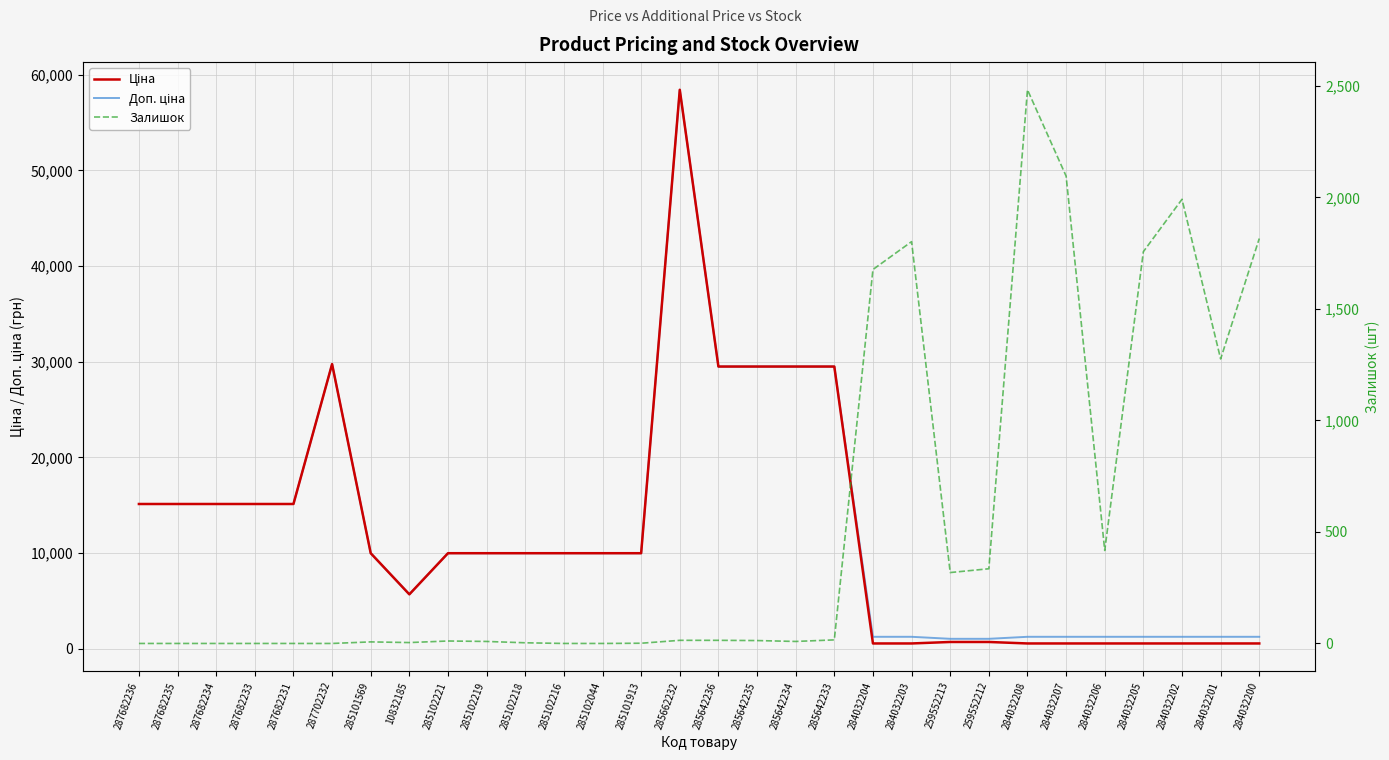

In Ціна, how many points are higher than both neighbors (excluding endpoints)?

2